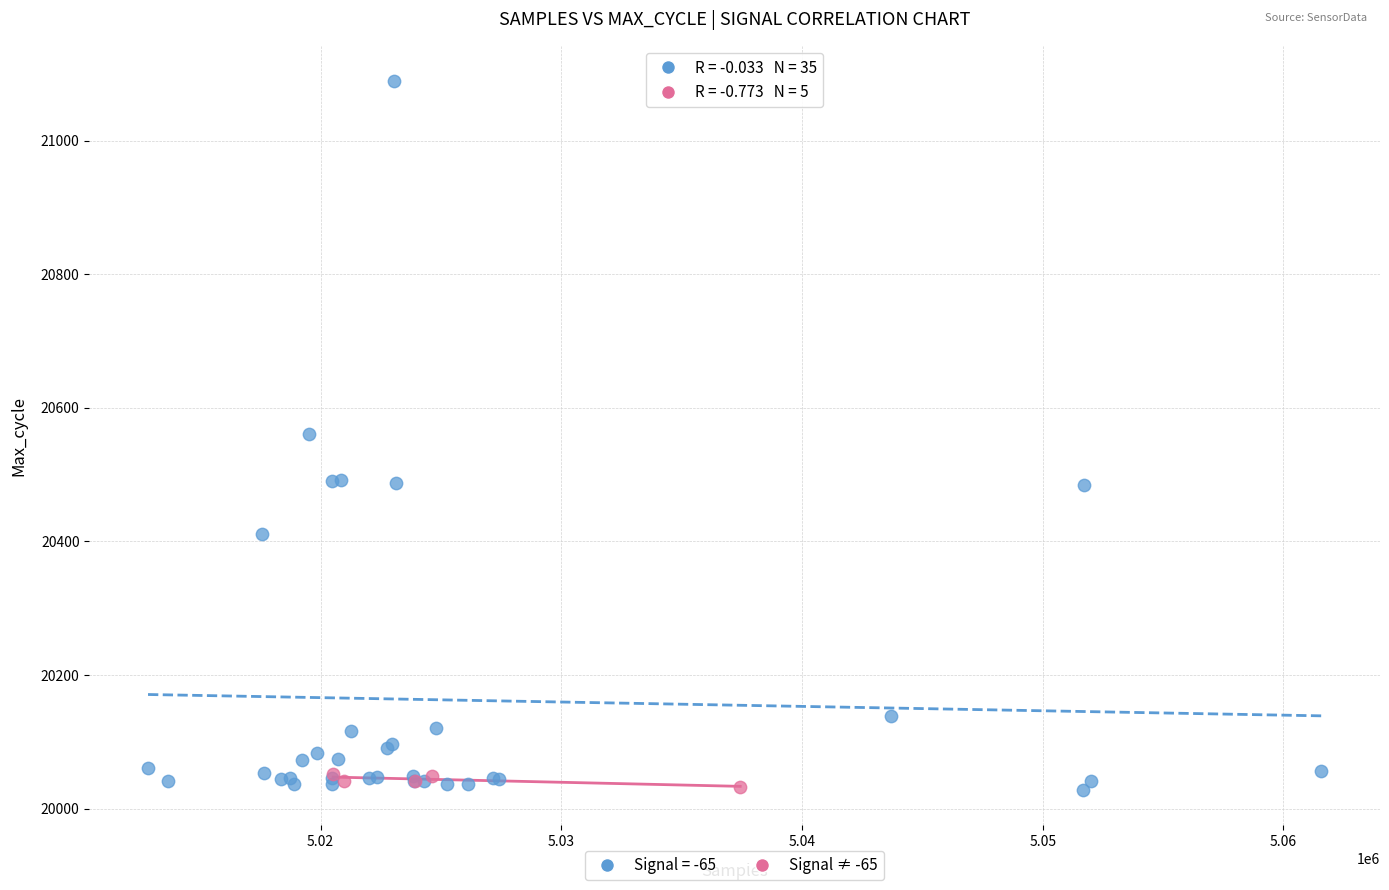

Which series has the widest spread of Y values?

Signal = -65